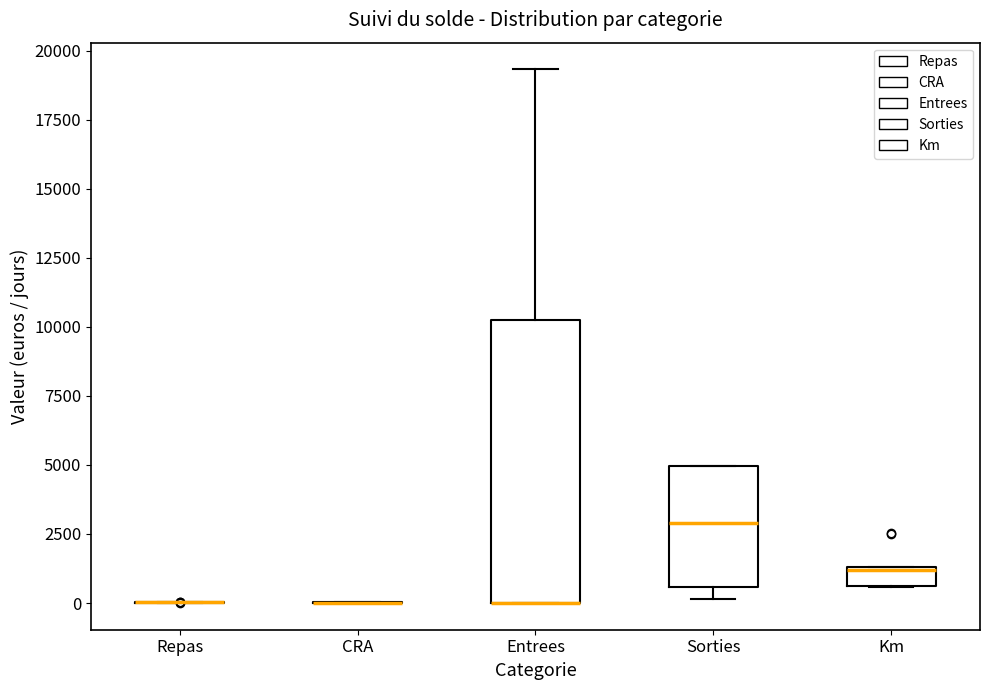

Which box is the tallest, from its lower edge to its upper edge?

Entrees